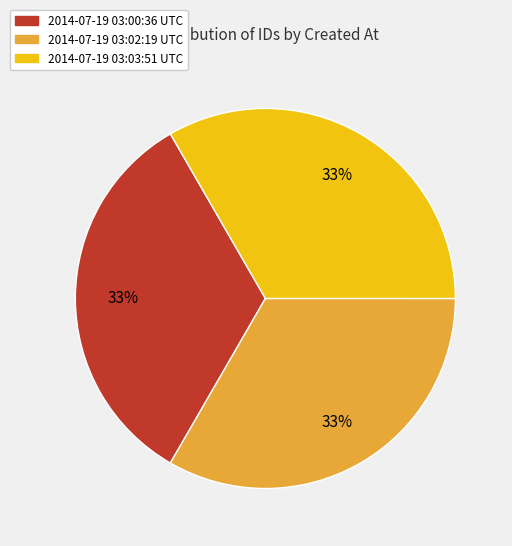

True or false: 2014-07-19 03:00:36 UTC accounts for 33% of the total.

True